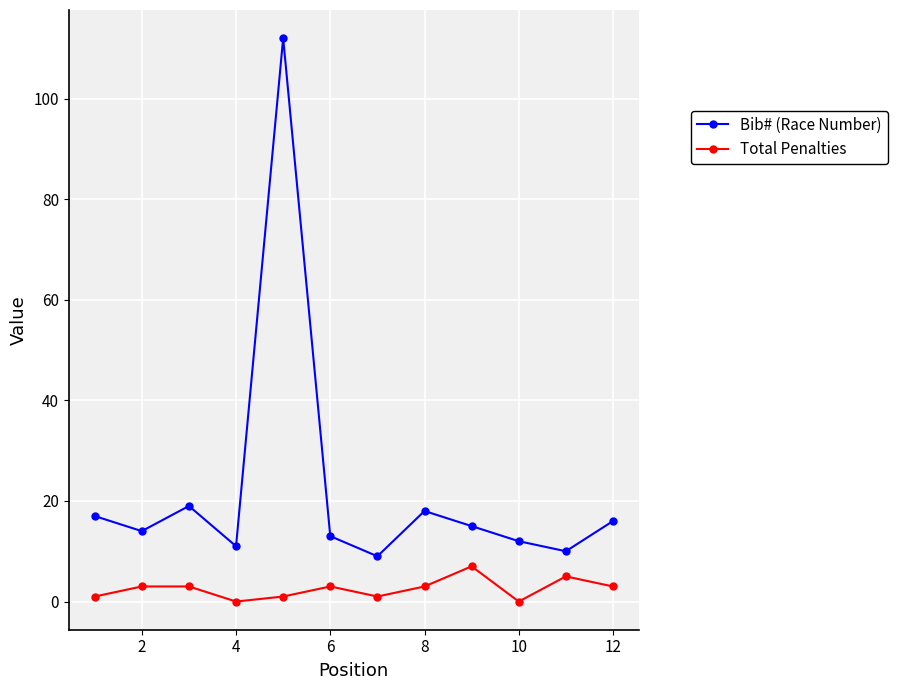

Reading left to right, transcribe all the data shown in this chart.

Bib# (Race Number): 17	14	19	11	112	13	9	18	15	12	10	16
Total Penalties: 1	3	3	0	1	3	1	3	7	0	5	3